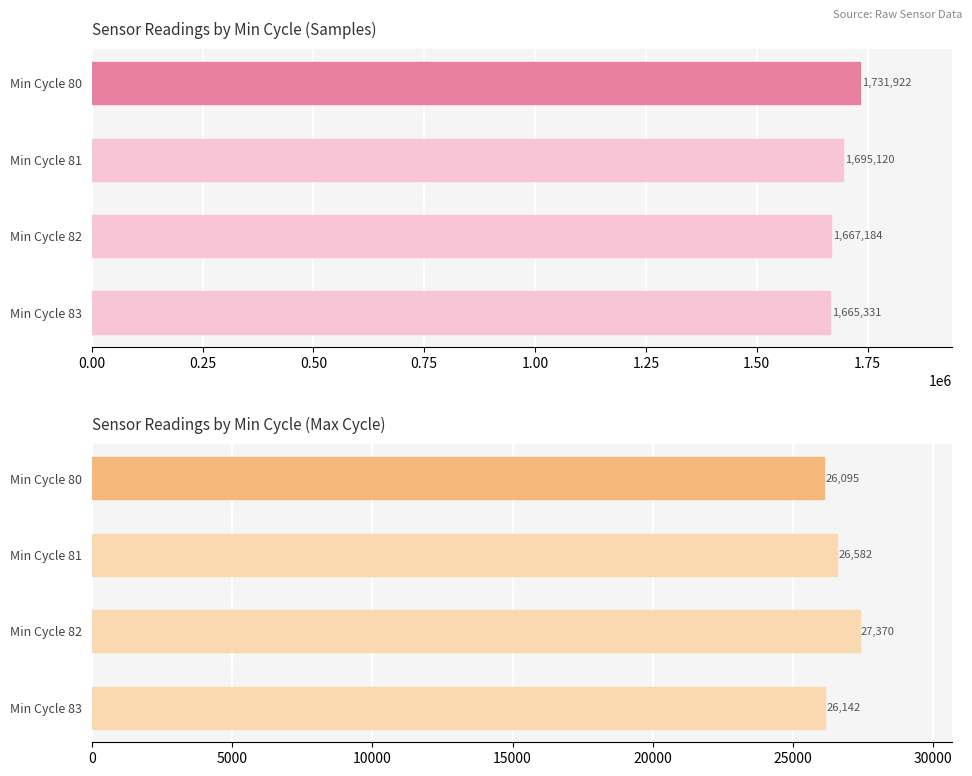

What are all the series names shown in the legend?

Samples, Max_cycle